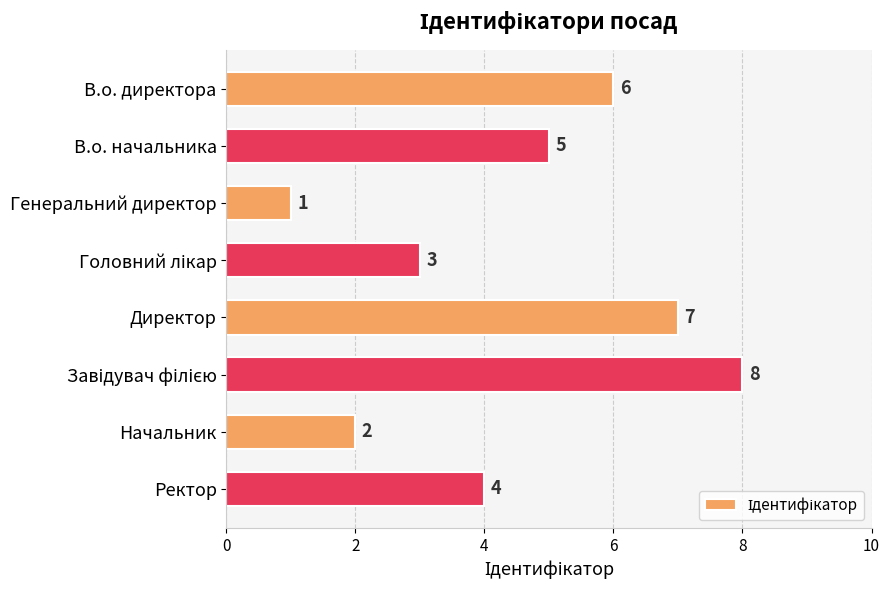

What is the maximum value shown in the chart?

8